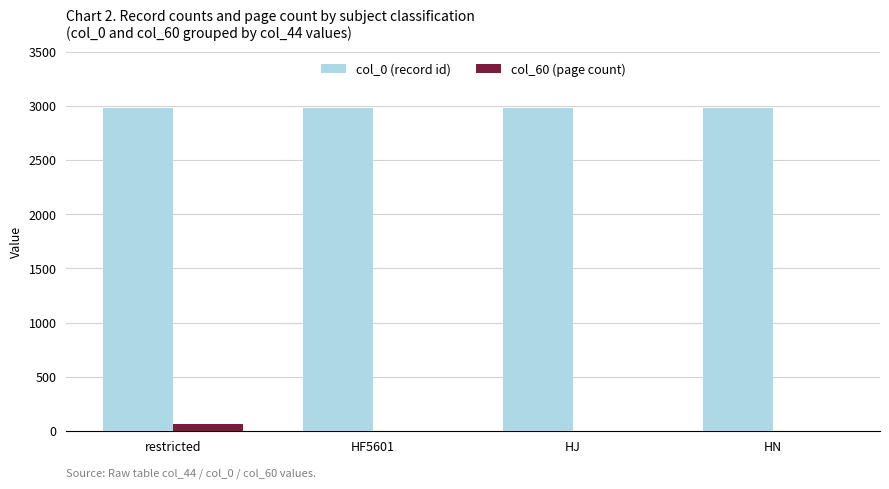

Which series changed the most between restricted and HF5601?

col_60 (page count)